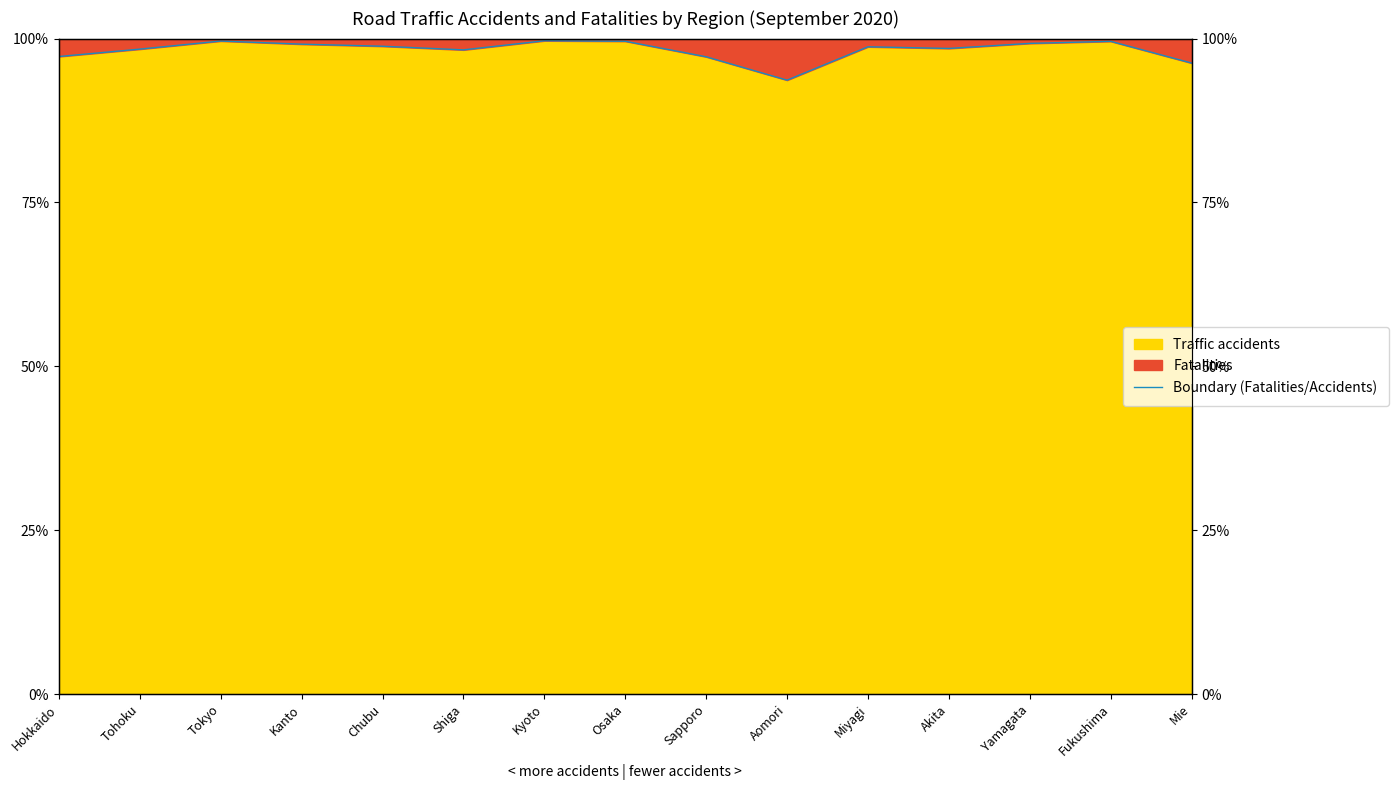

Where does the data first go above 98?

Tohoku